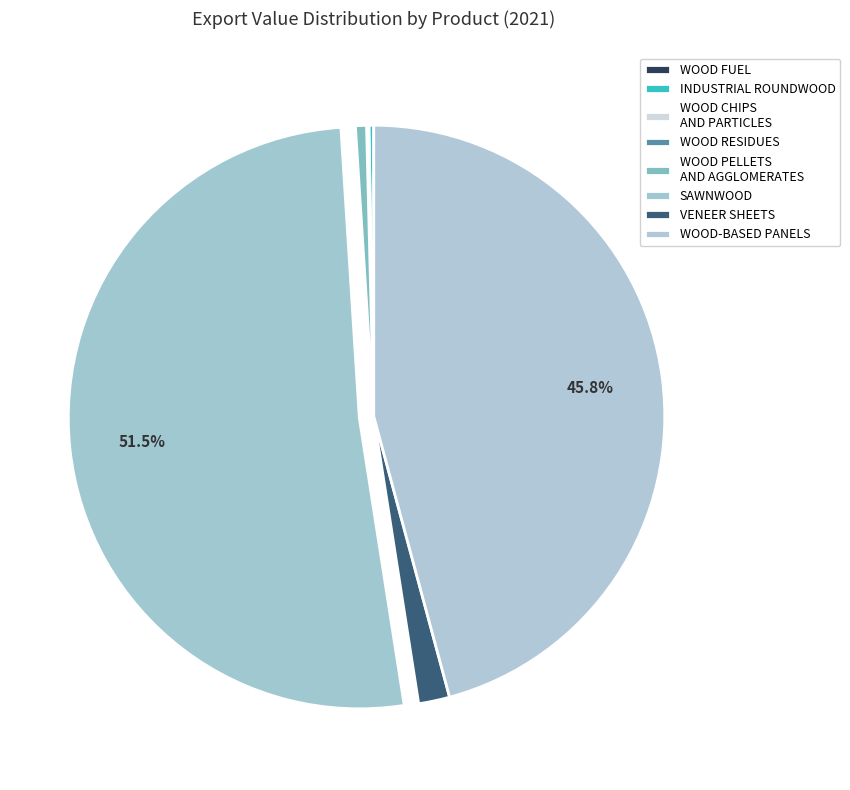

What is the smallest slice in the pie chart?

WOOD FUEL (INCLUDING WOOD FOR CHARCOAL)